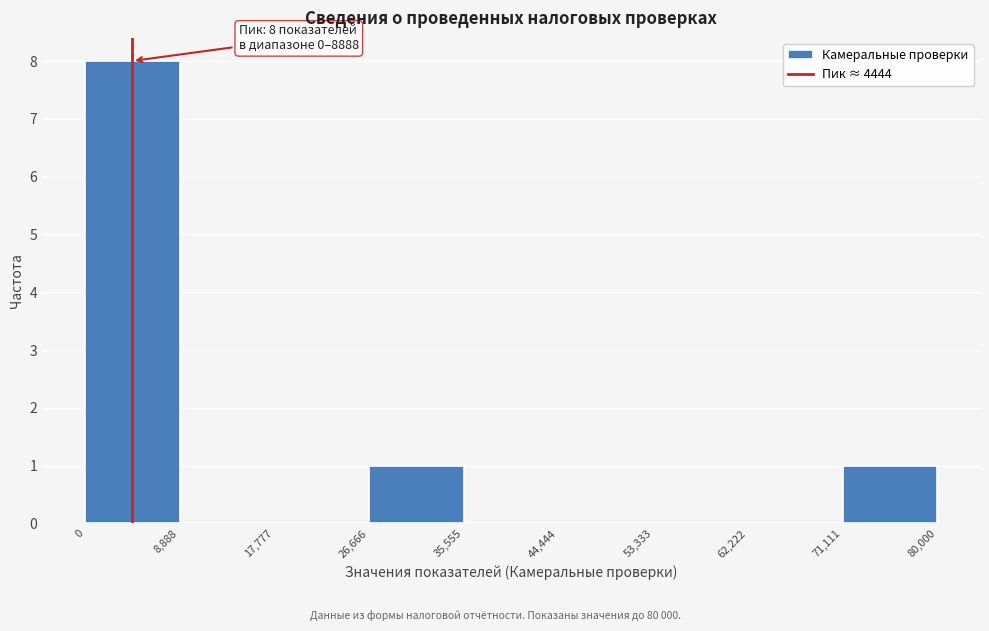

Over which range of the x-axis is the bar tallest?

0 to 8,888